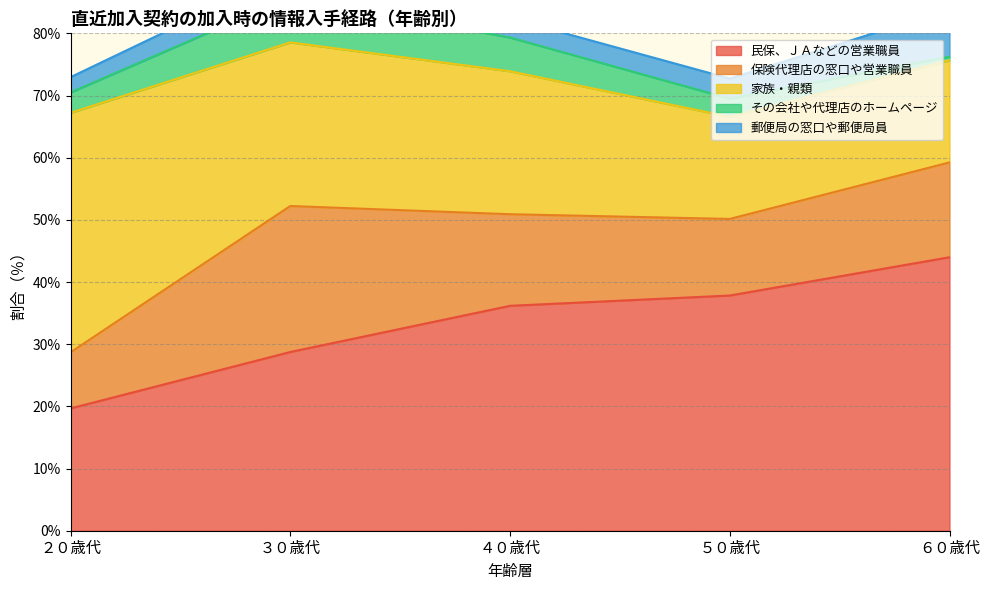

Which series has the largest total across all categories?

民保、ＪＡなどの営業職員